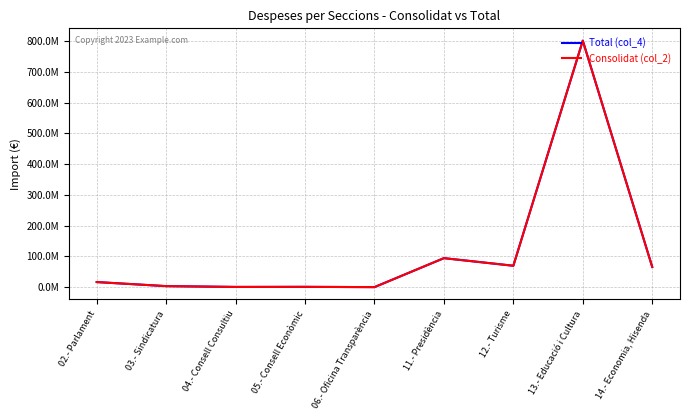

Does the chart have visible grid lines?

Yes